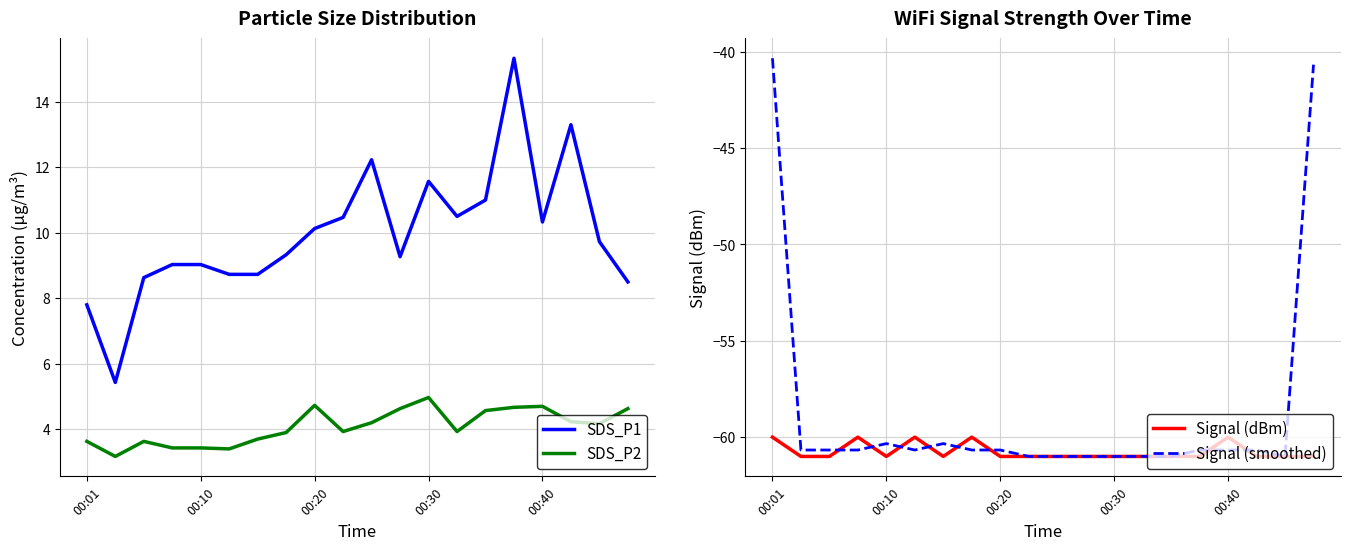

In SDS_P1, how many points are higher than both neighbors (excluding endpoints)?

4